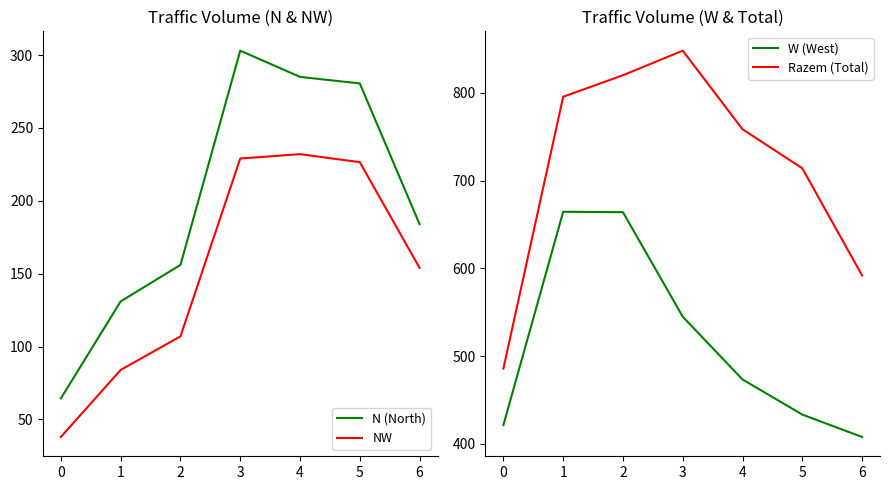

What is the value of the Razem (Total) point at the 1st from the left?

486.0